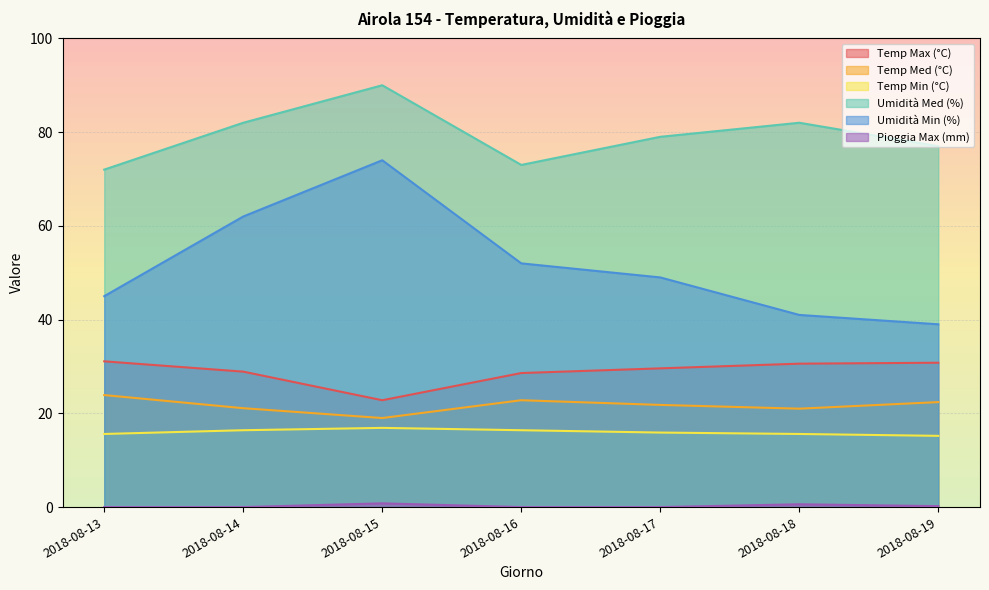

Which series changed the most between 2018-08-15 and 2018-08-19?

Umidità Min (%)